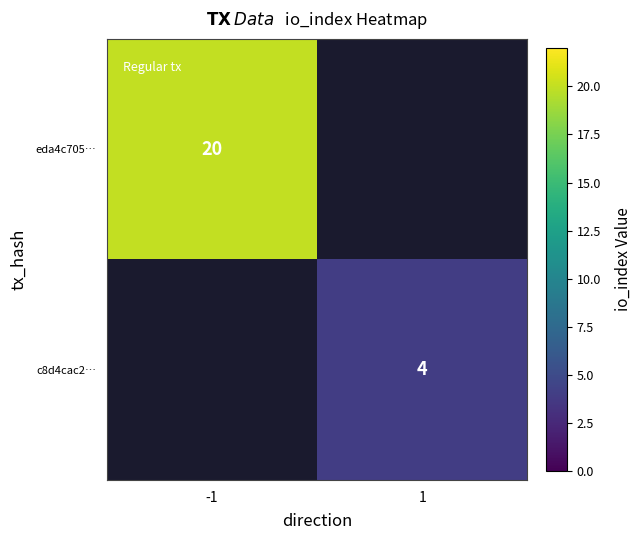

The value of eda4c705… at -1 is 13. True or false?

False